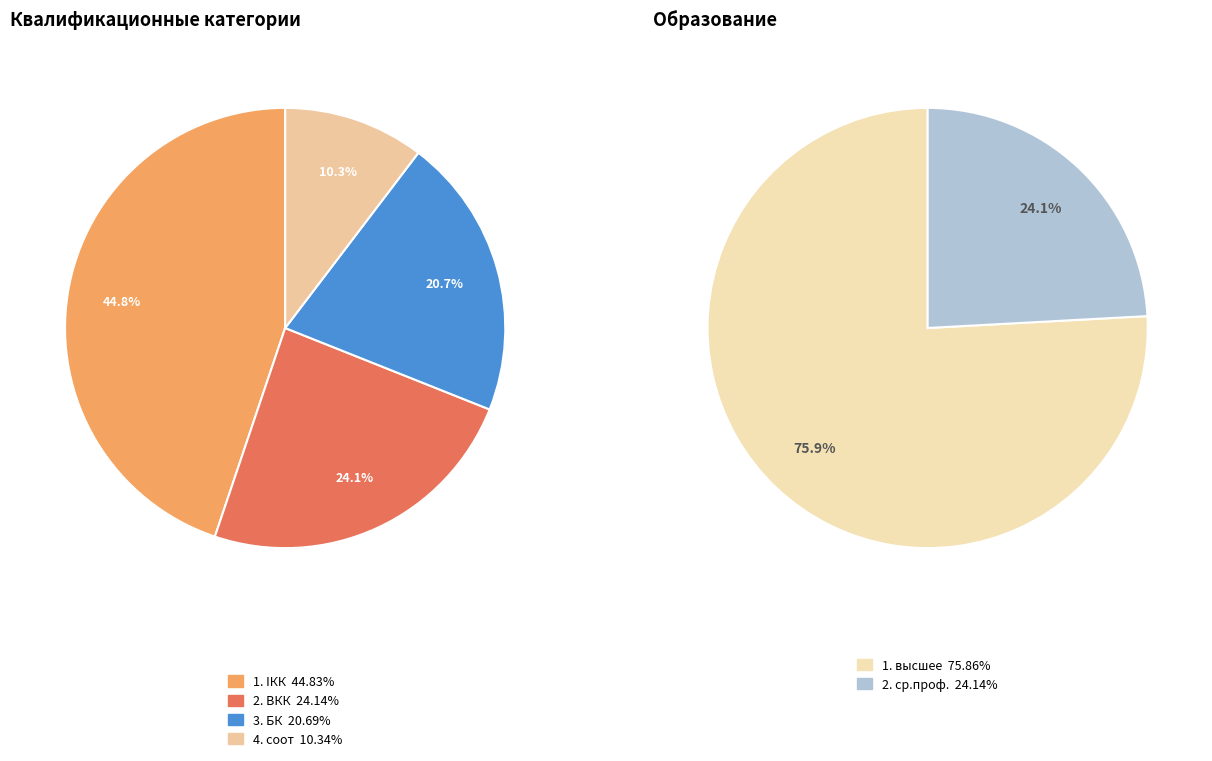

To the nearest percent, what portion does соот represent?

10%